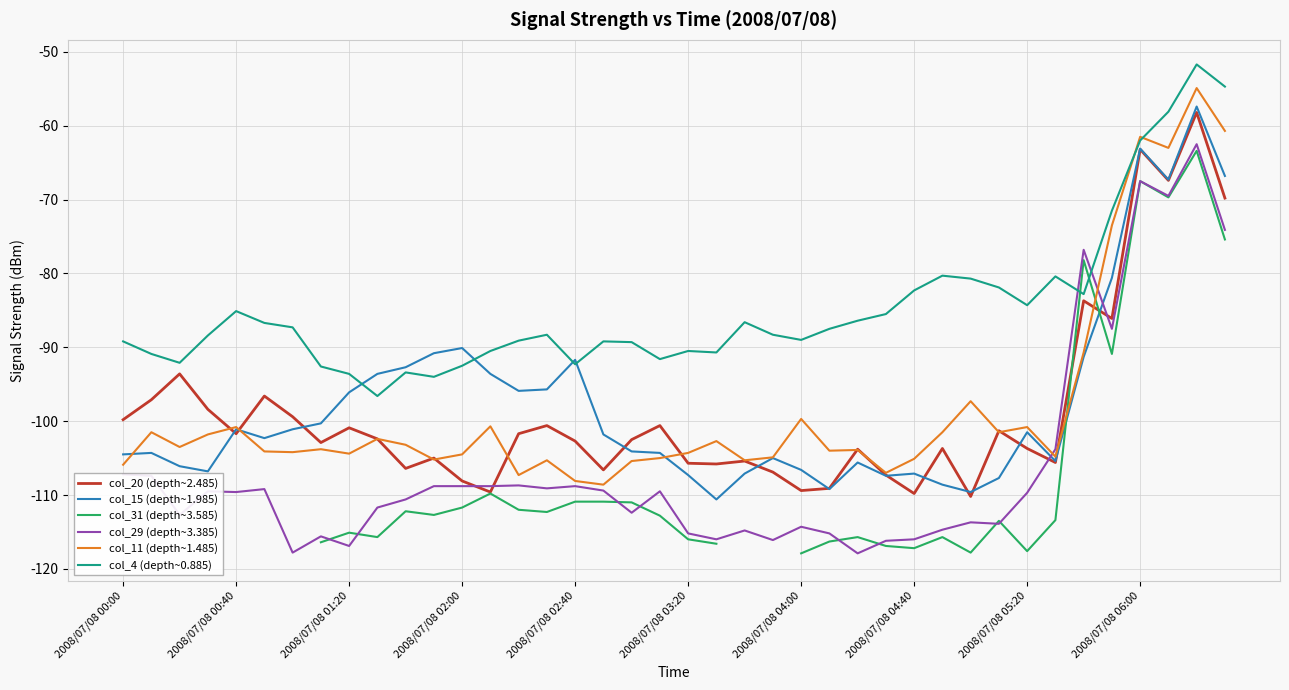

What is the total value across all series at 26?

-633.3